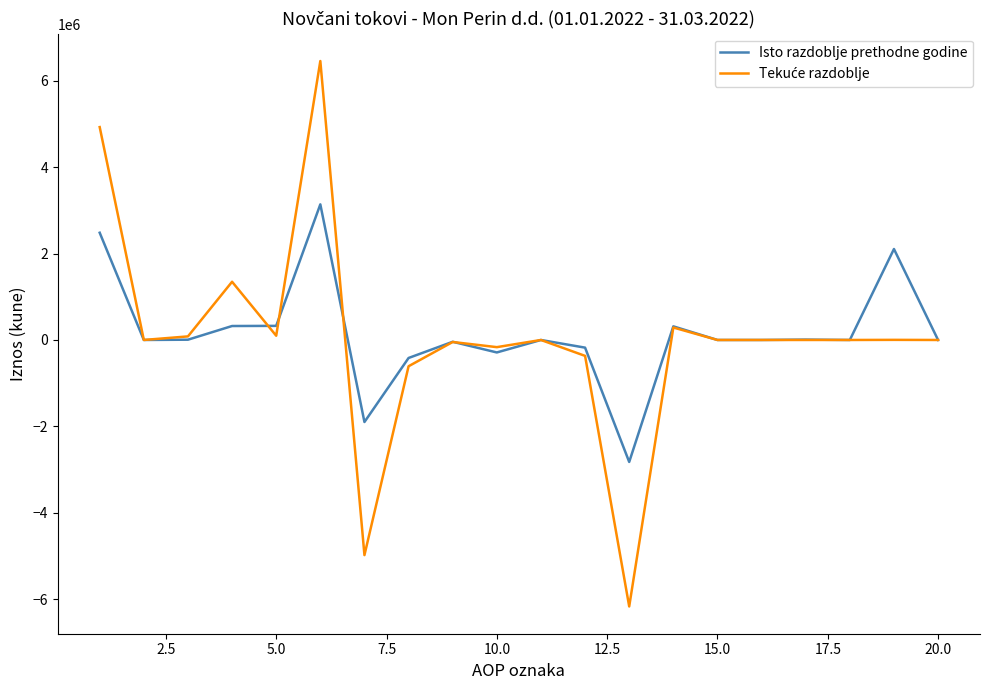

What is the highest value of the Isto razdoblje prethodne godine series?

3139415